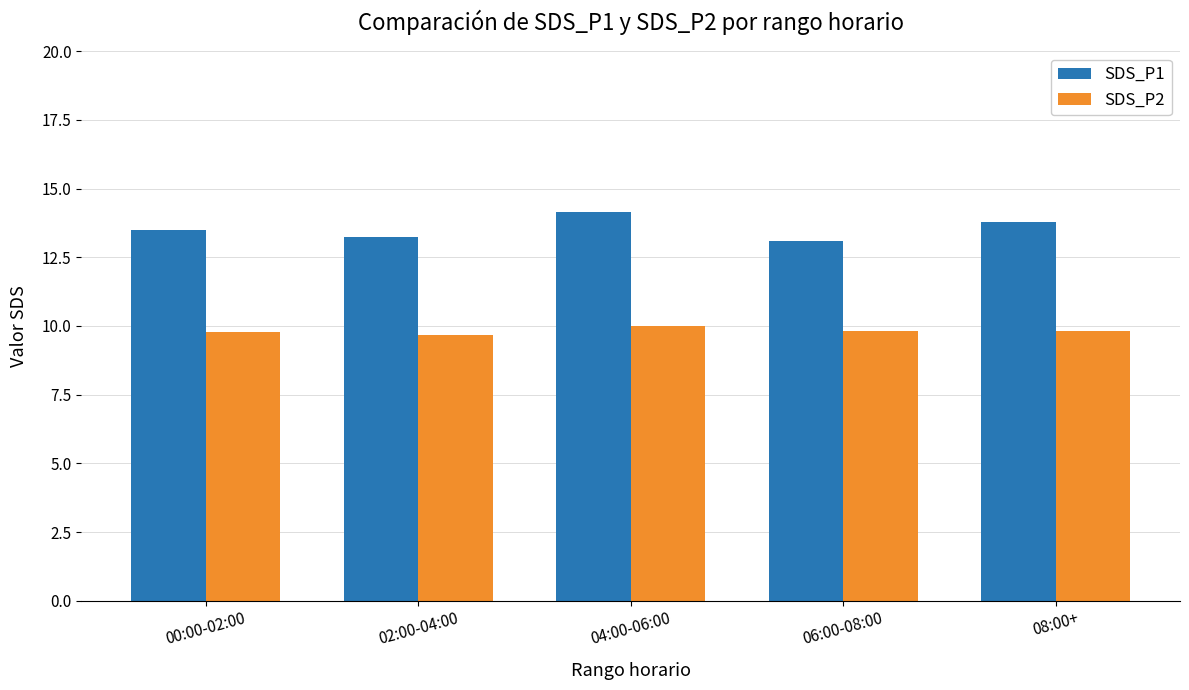

What is the highest value of the SDS_P1 series?

14.2